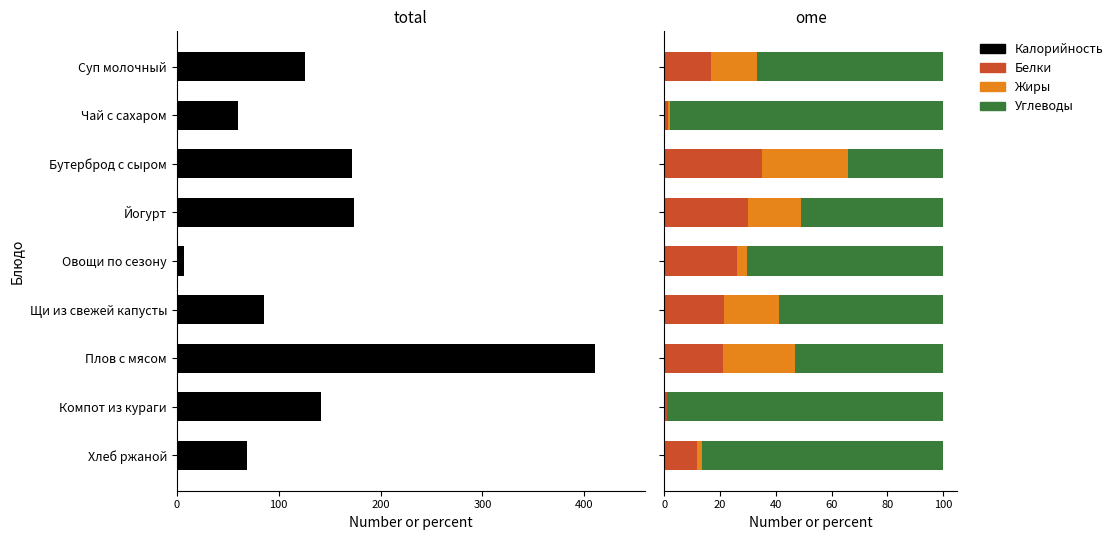

What is the label of the 8th bar from the right?

Чай с сахаром